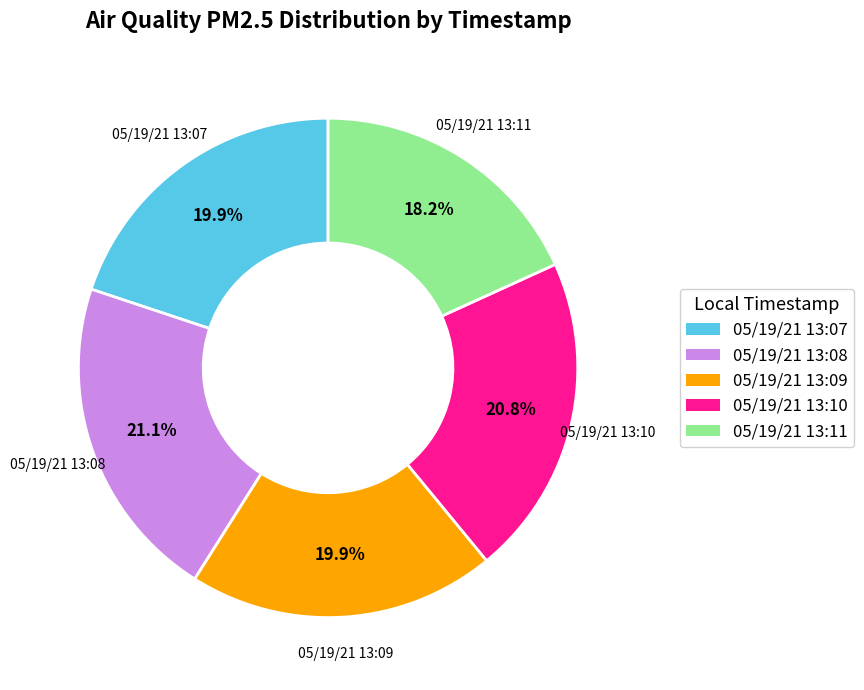

The 05/19/21 13:09 slice represents 29% of the pie. True or false?

False